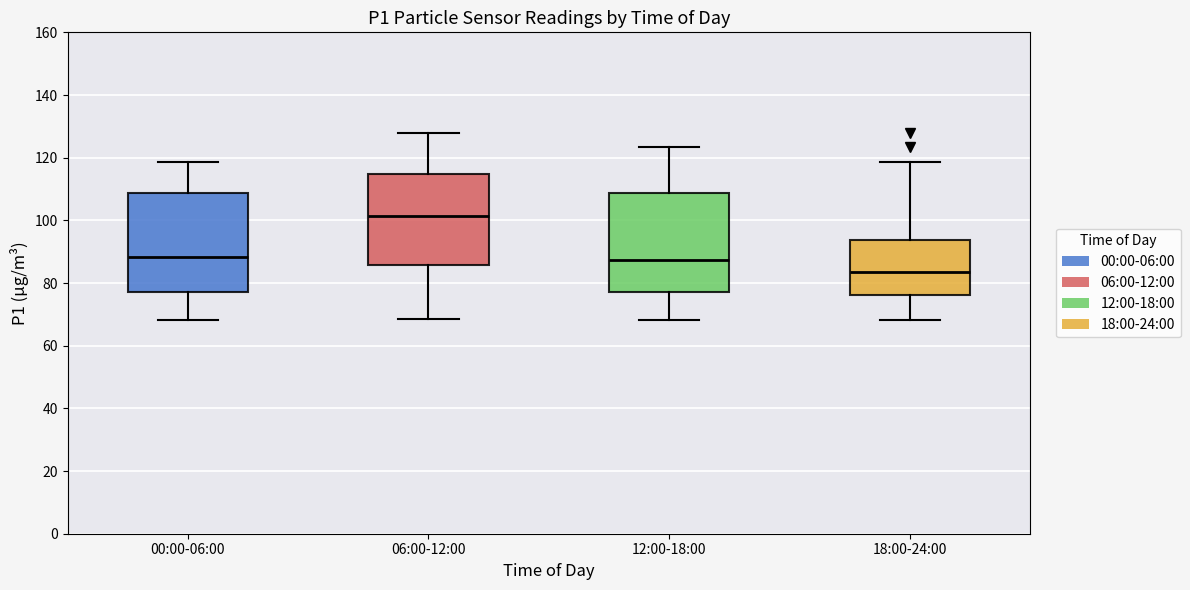

Reading left to right, read every box against the y-axis: the position of its median line, the range the box covers, and the ends of its whiskers. The values are not printed on the chart, so give them approximately, as read against the axis.

00:00-06:00: median 88, box 78 to 108, whiskers 68 to 118
06:00-12:00: median 102, box 86 to 114, whiskers 68 to 128
12:00-18:00: median 88, box 78 to 108, whiskers 68 to 124
18:00-24:00: median 84, box 76 to 94, whiskers 68 to 118